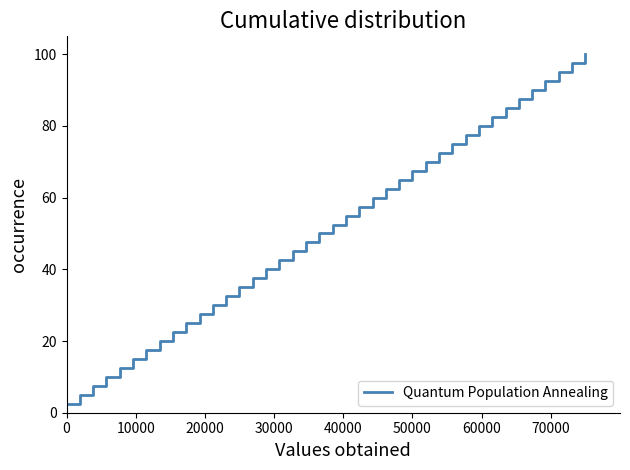

What is the minimum value shown in the chart?

2.5